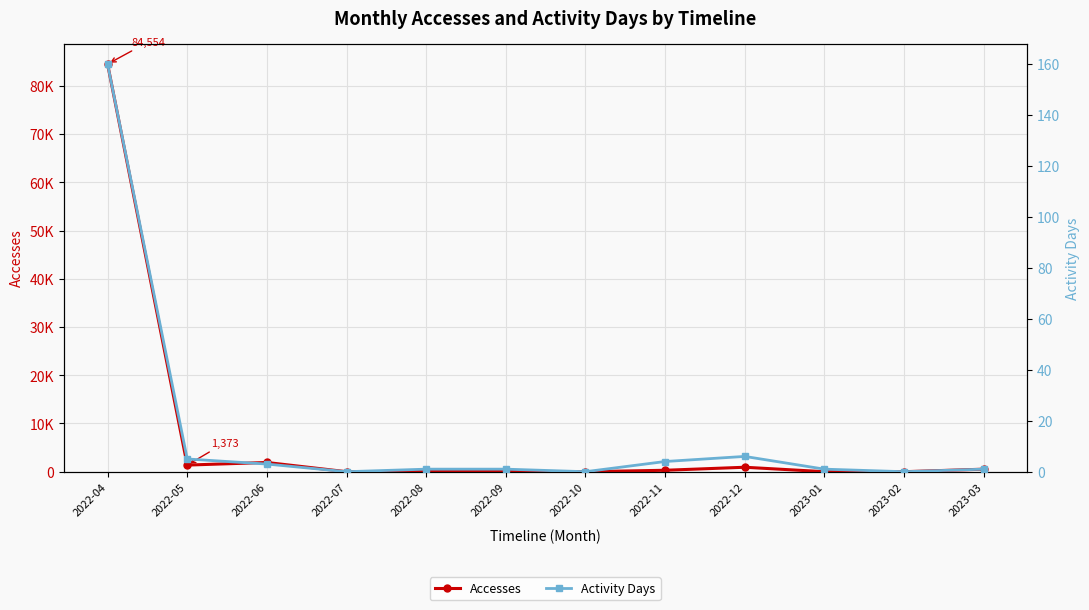

At which label does Activity Days reach its peak?

2022-04